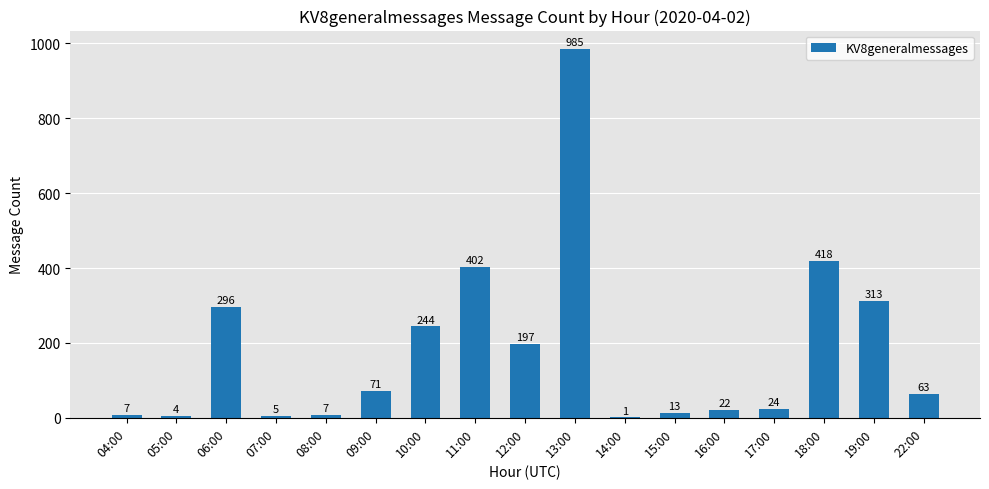

How many series are shown in this chart?

1